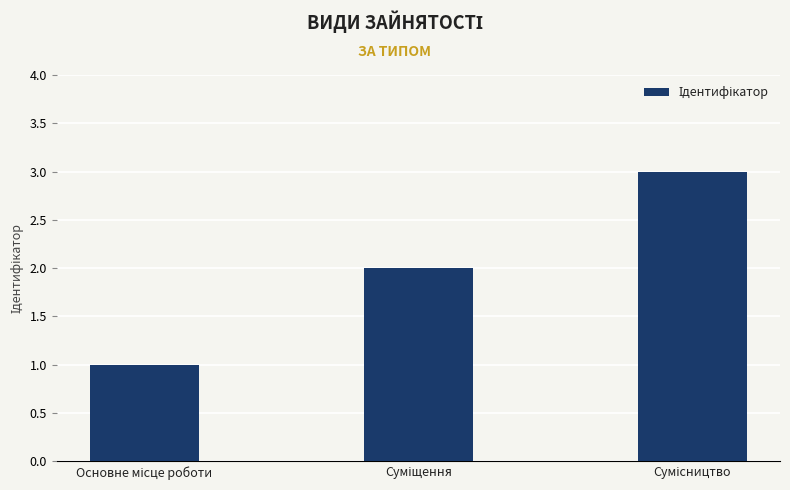

What is the greatest value displayed?

3